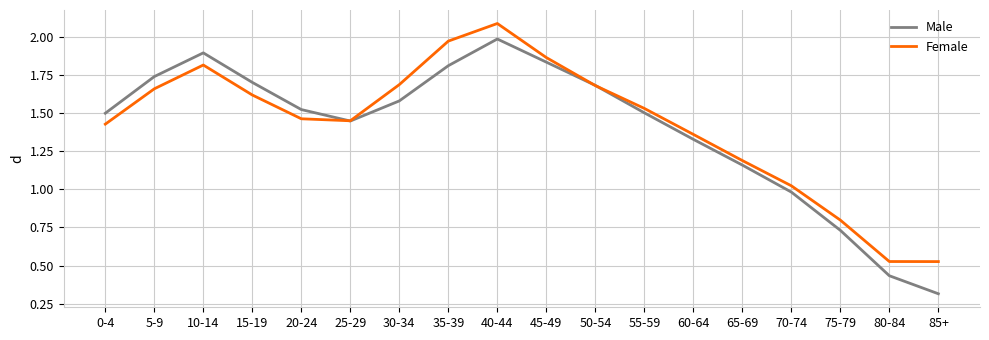

At which category is the sum across all series the highest?

40-44